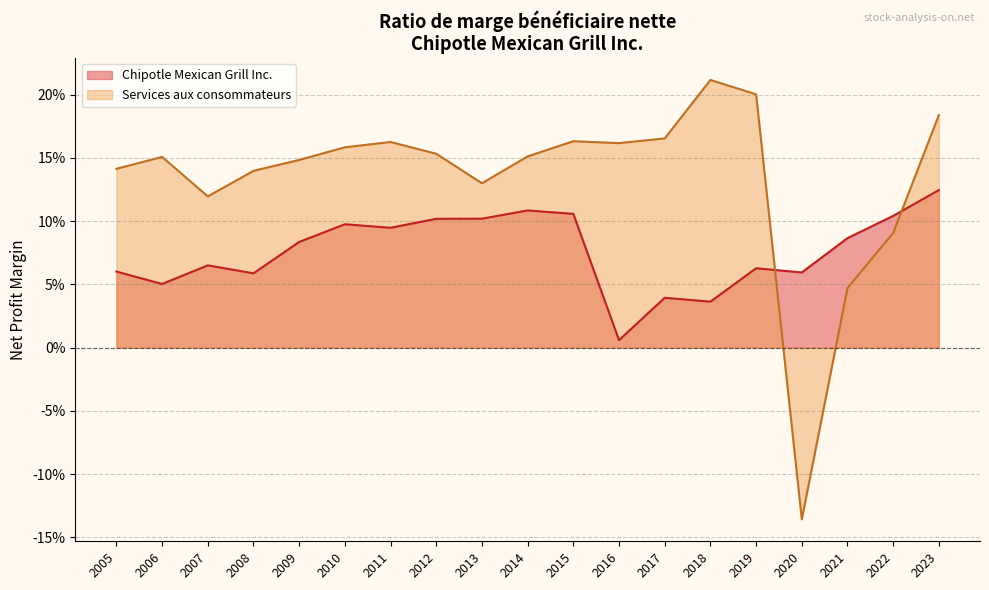

What is the lowest value of the Services aux consommateurs series?

-0.1